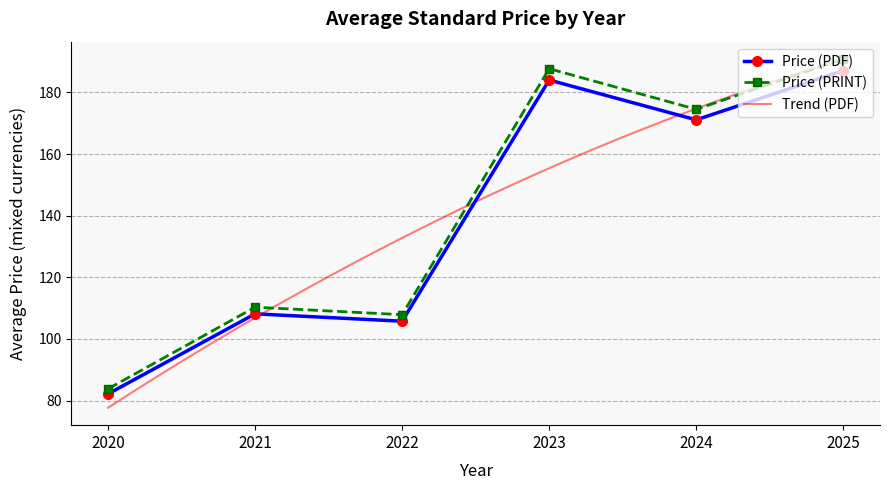

What is the value of the Price (PRINT) point at the 6th from the left?

190.8